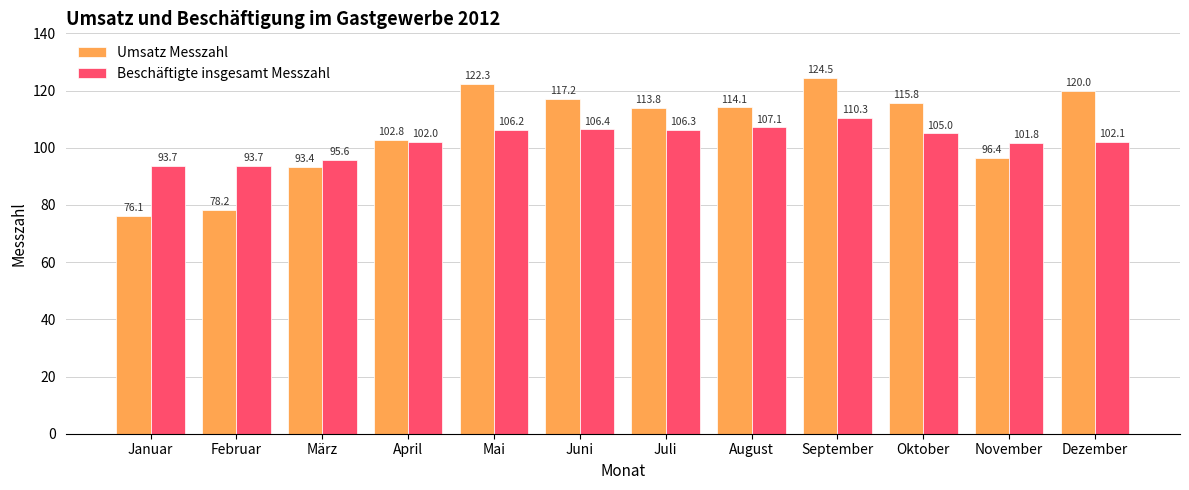

Which label corresponds to the smallest value in the chart?

Januar